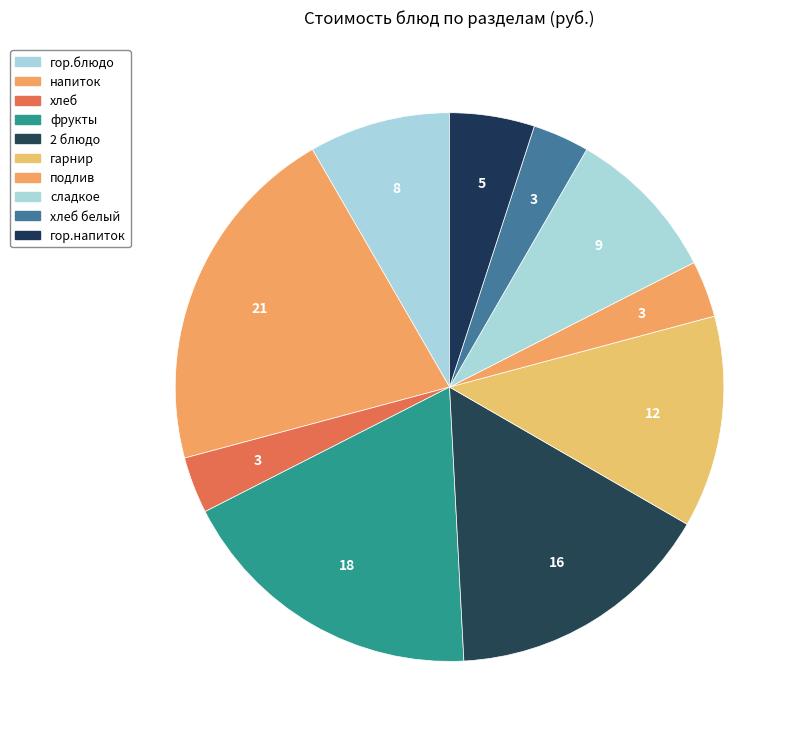

How many segments does this pie chart have?

10